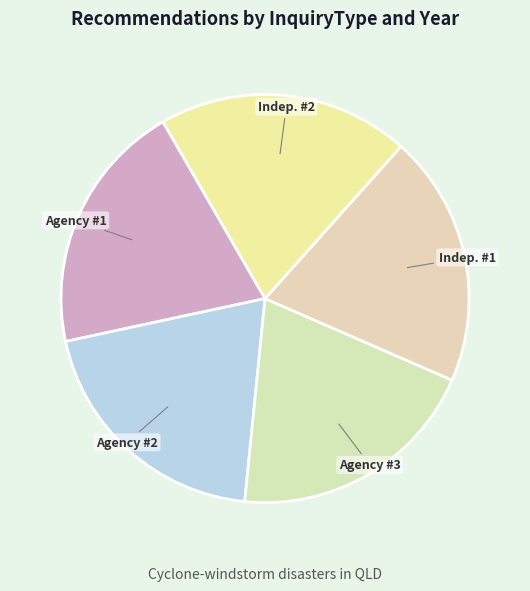

Is it true that Indep. #2 is 20% of the pie?

True